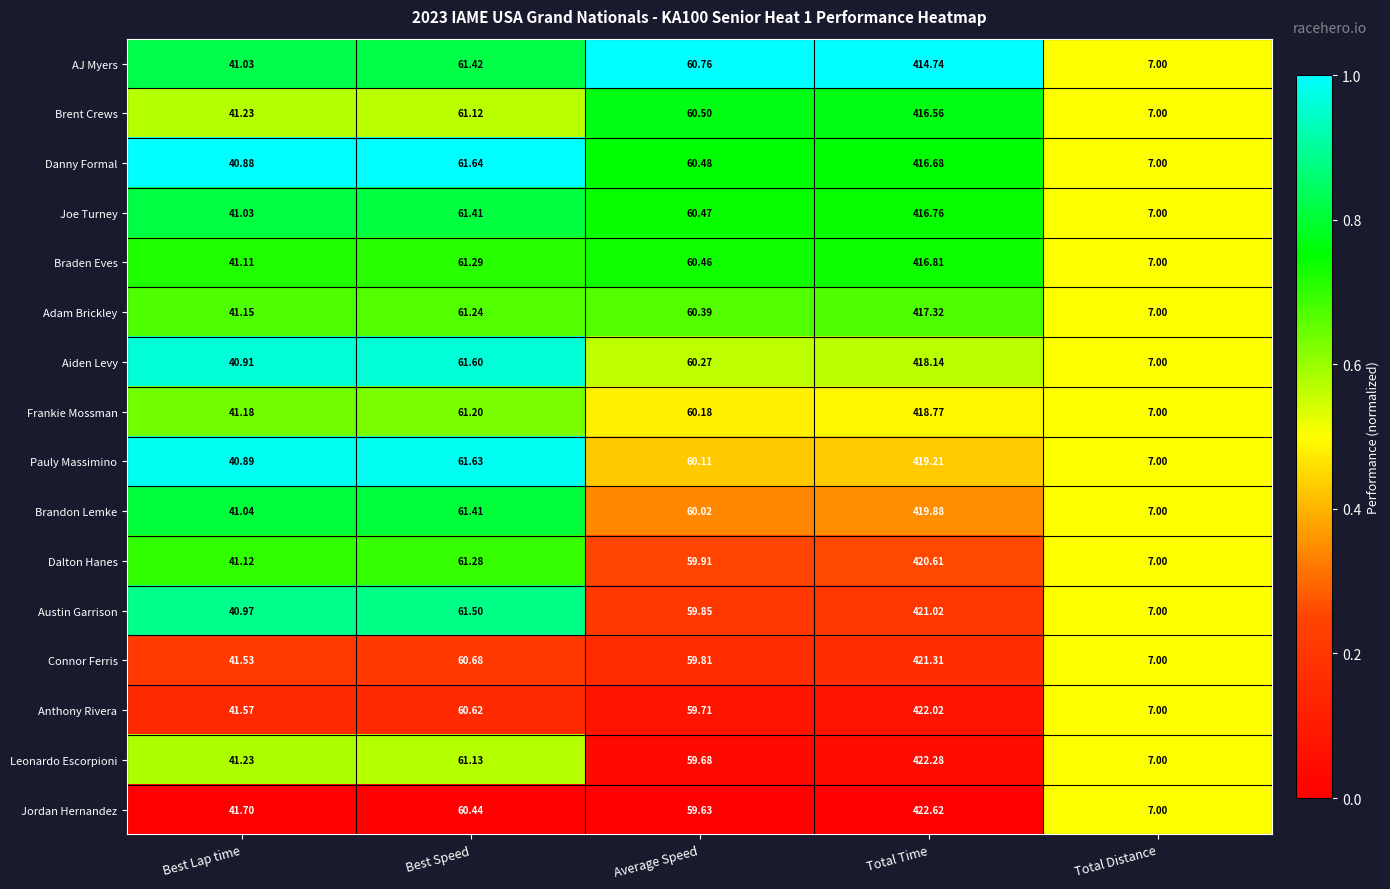

How many data points does each series have?

5